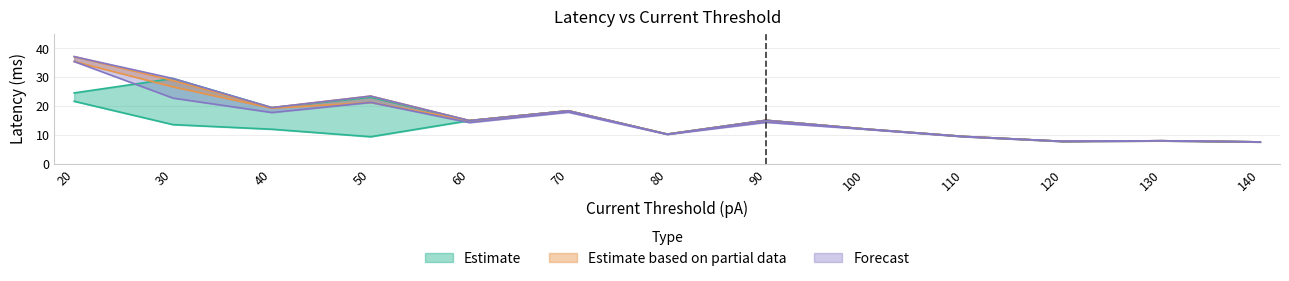

The value of Forecast (lower) at 40 is 31.6. True or false?

False